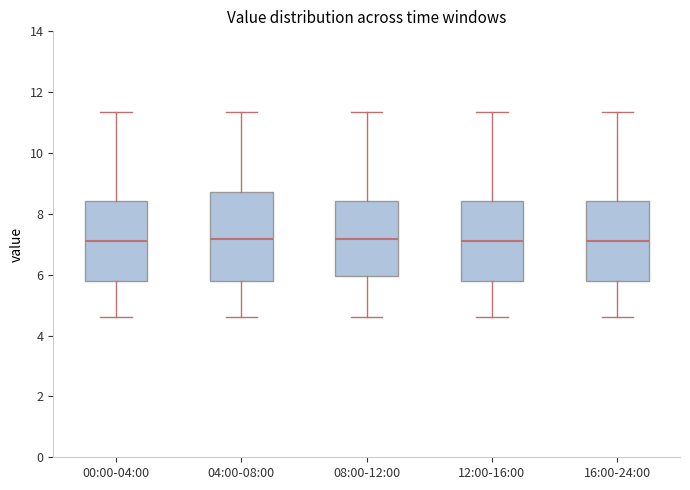

Reading left to right, read every box against the y-axis: the position of its median line, the range the box covers, and the ends of its whiskers. The values are not printed on the chart, so give them approximately, as read against the axis.

00:00-04:00: median 7.2, box 5.8 to 8.4, whiskers 4.6 to 11.4
04:00-08:00: median 7.2, box 5.8 to 8.8, whiskers 4.6 to 11.4
08:00-12:00: median 7.2, box 6.0 to 8.4, whiskers 4.6 to 11.4
12:00-16:00: median 7.2, box 5.8 to 8.4, whiskers 4.6 to 11.4
16:00-24:00: median 7.2, box 5.8 to 8.4, whiskers 4.6 to 11.4